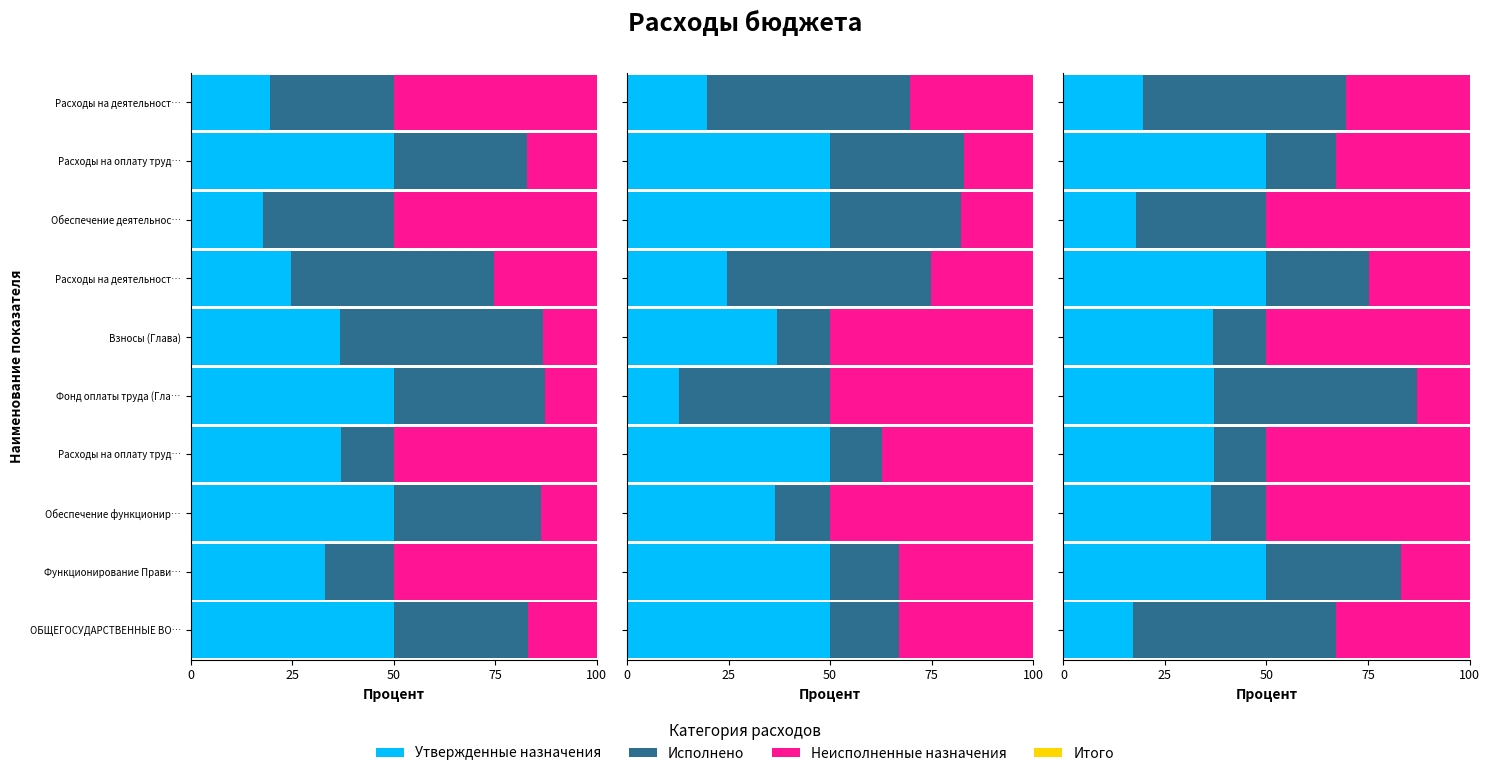

What is the maximum value shown in the chart?

50.0